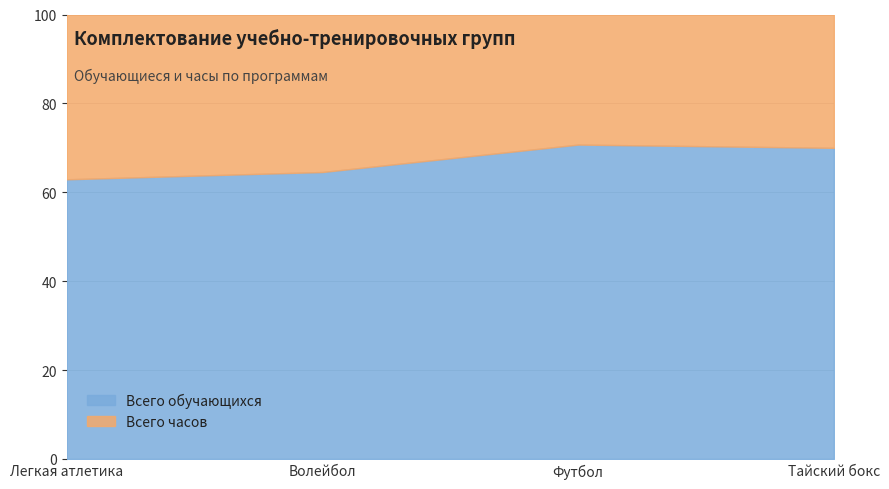

Rank the series at Легкая атлетика from highest to lowest value.

Всего обучающихся, Всего часов